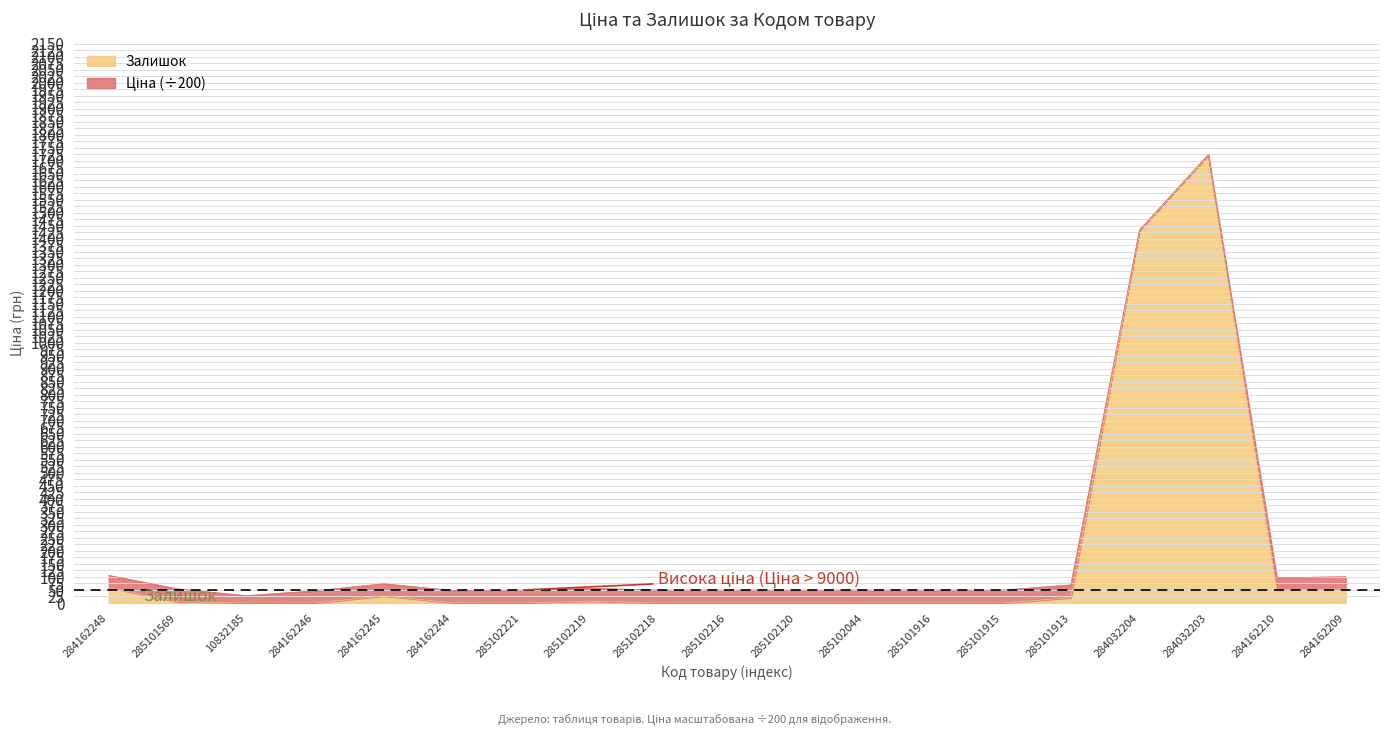

Reading left to right, transcribe all the data shown in this chart.

59	5	0	0	27	1	0	7	0	0	0	0	0	0	20	1432	1721	50	54